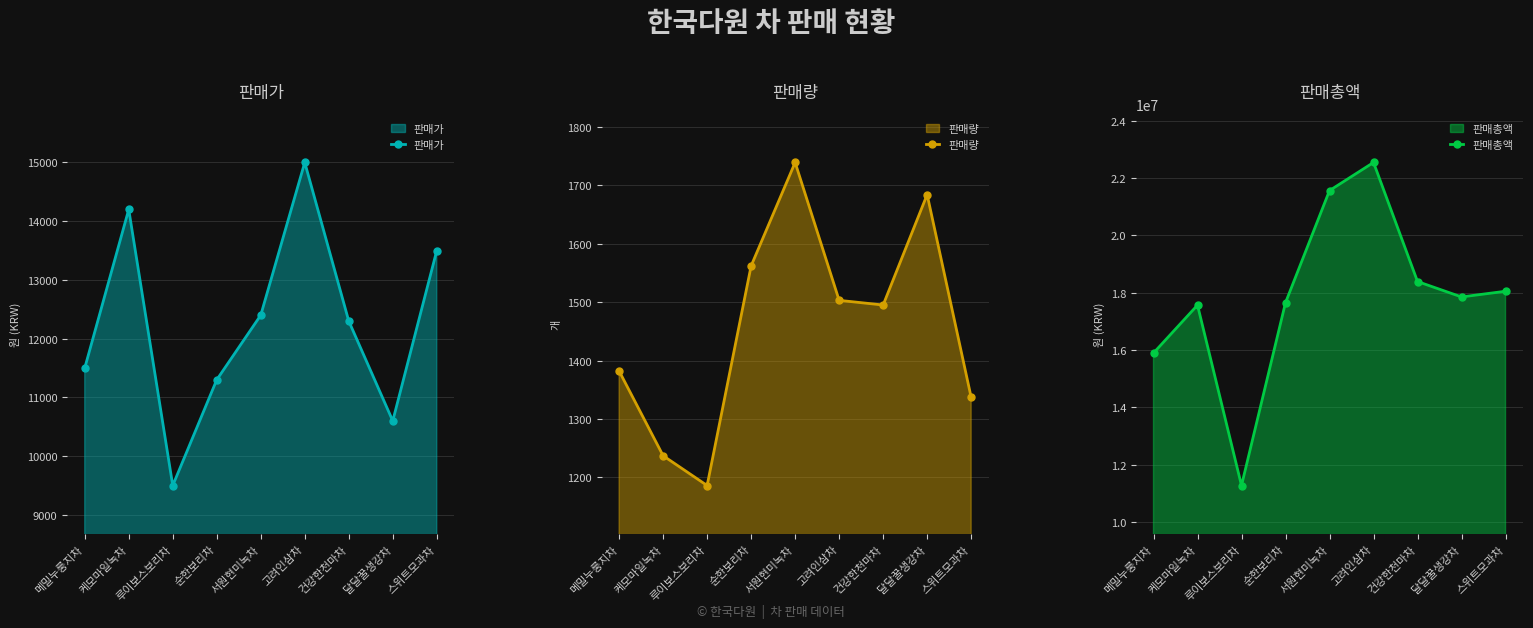

What is the approximate value of 판매가 at 건강한천마차, to the nearest 50?

12300